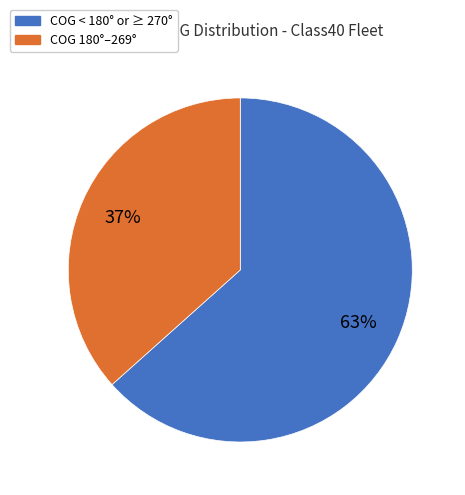

To the nearest percent, what is the average slice percentage?

50%